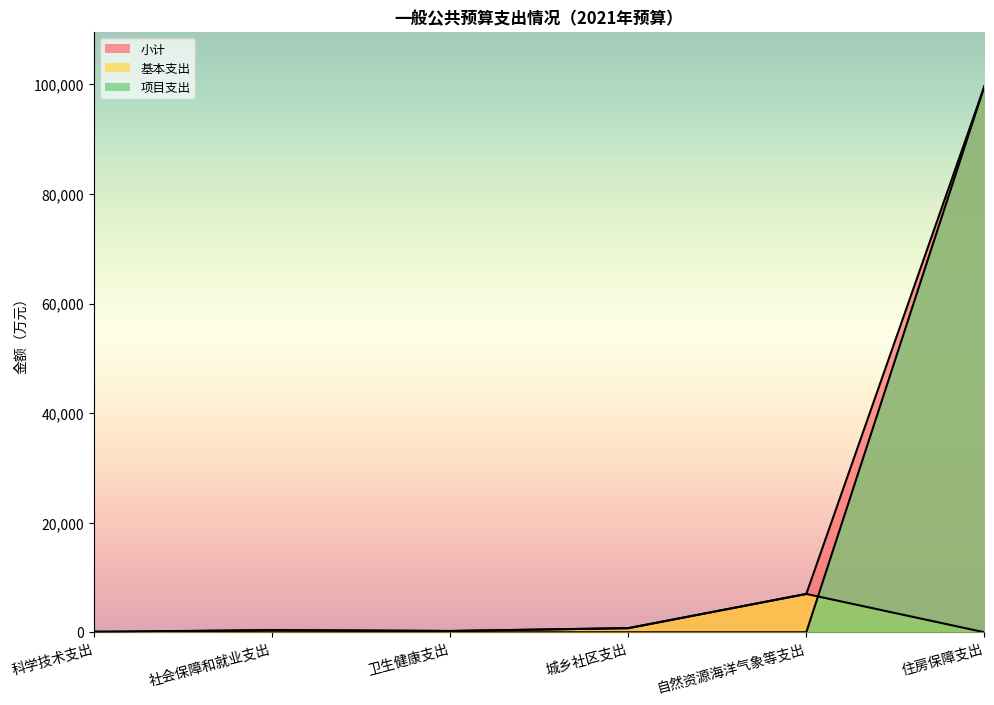

How many positive values does the 基本支出 series have?

4